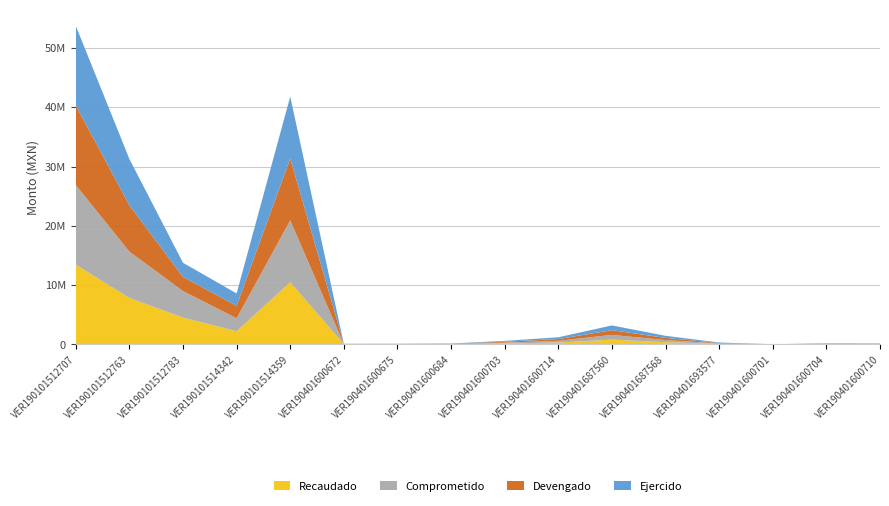

Reading right to left, transcribe all the data shown in this chart.

Recaudado: VER190401600710=38119.9	VER190401600704=42703.5	VER190401600701=4101.0	VER190401693577=80500.0	VER190401687568=360000.0	VER190401687560=796907.0	VER190401600714=297371.8	VER190401600703=145996.0	VER190401600684=34985.6	VER190401600675=23499.9	VER190401600672=22200.0	VER190101514359=10476035.0	VER190101514342=2203790.0	VER190101512783=4511178.0	VER190101512763=7824548.0	VER190101512707=13439213.0
Comprometido: VER190401600710=38119.9	VER190401600704=42703.5	VER190401600701=4101.0	VER190401693577=75942.0	VER190401687568=360000.0	VER190401687560=796907.0	VER190401600714=297371.8	VER190401600703=145996.0	VER190401600684=34985.6	VER190401600675=23499.9	VER190401600672=22200.0	VER190101514359=10449161.0	VER190101514342=2195823.5	VER190101512783=4484688.1	VER190101512763=7824548.0	VER190101512707=13439212.8
Devengado: VER190401600710=38119.9	VER190401600704=42703.5	VER190401600701=4101.0	VER190401693577=75942.0	VER190401687568=360000.0	VER190401687560=796907.0	VER190401600714=297371.8	VER190401600703=145996.0	VER190401600684=34985.6	VER190401600675=23499.9	VER190401600672=22200.0	VER190101514359=10440894.1	VER190101514342=2094473.1	VER190101512783=2382234.1	VER190101512763=7816045.9	VER190101512707=13439212.8
Ejercido: VER190401600710=38119.9	VER190401600704=42703.5	VER190401600701=4101.0	VER190401693577=75942.0	VER190401687568=360000.0	VER190401687560=796907.0	VER190401600714=297371.8	VER190401600703=145996.0	VER190401600684=34985.6	VER190401600675=23499.9	VER190401600672=22200.0	VER190101514359=10440894.1	VER190101514342=2094473.1	VER190101512783=2382234.1	VER190101512763=7816045.9	VER190101512707=13439212.8